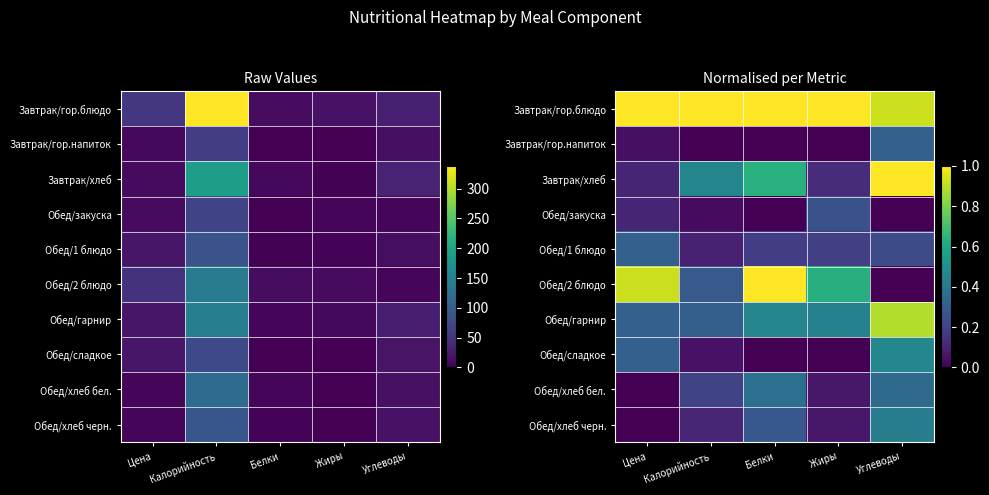

Rank the categories by Завтрак/гор.блюдо value from highest to lowest.

Цена, Калорийность, Белки, Жиры, Углеводы